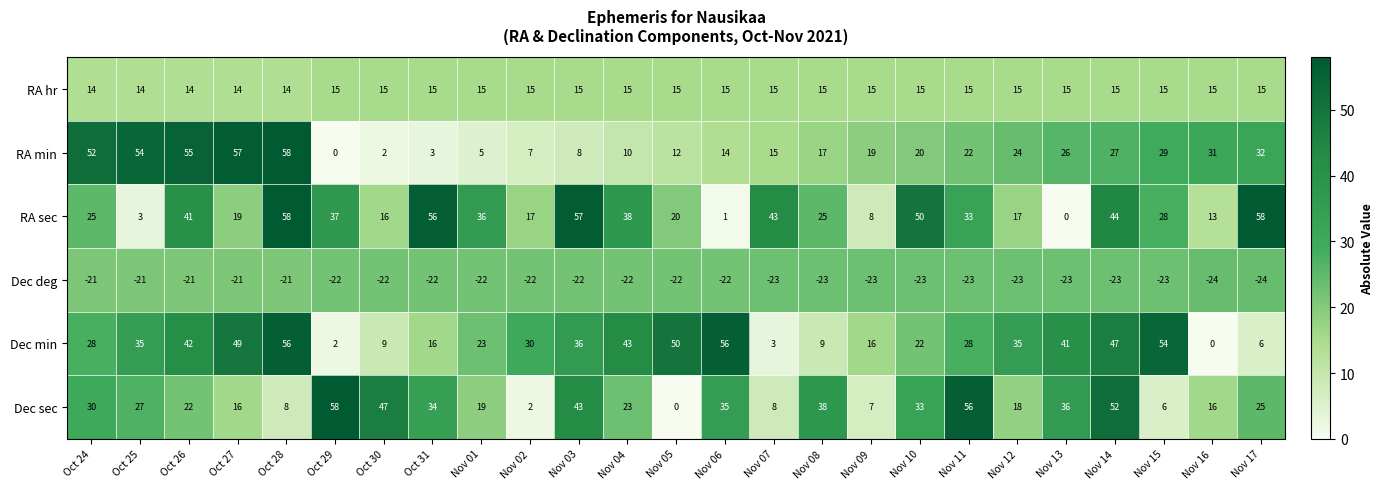

The Dec sec series shows 30 at Oct 24. True or false?

True